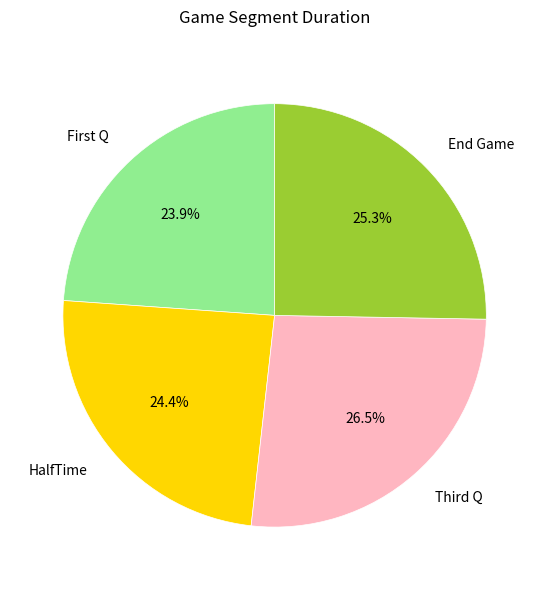

What is the largest slice in the pie chart?

Third Q